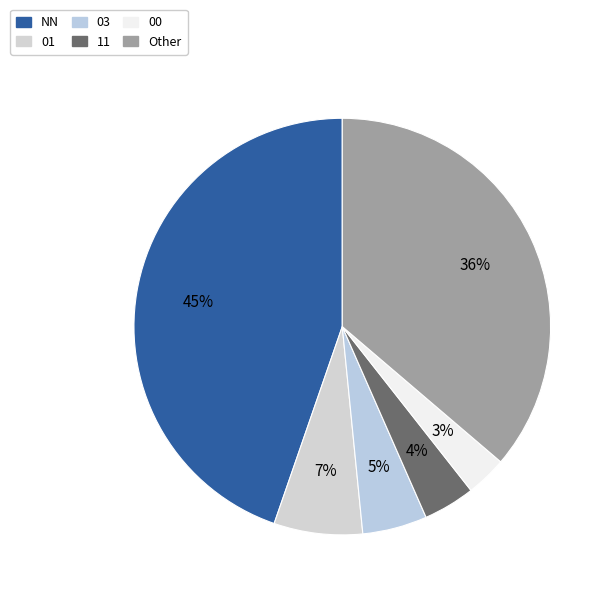

To the nearest percent, what is the average slice percentage?

17%